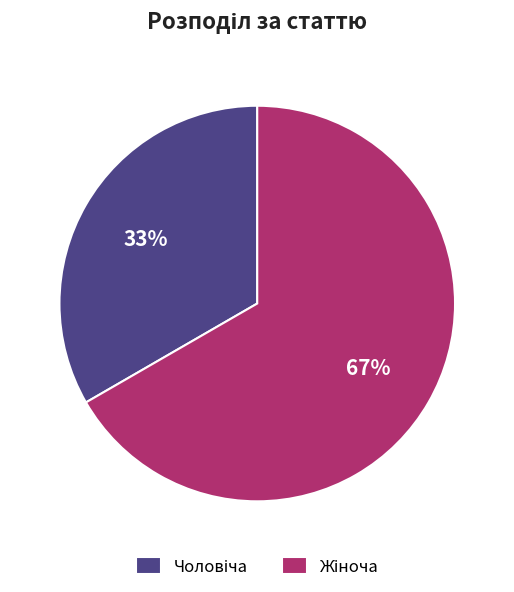

Is there any slice that represents more than half of the pie?

Yes